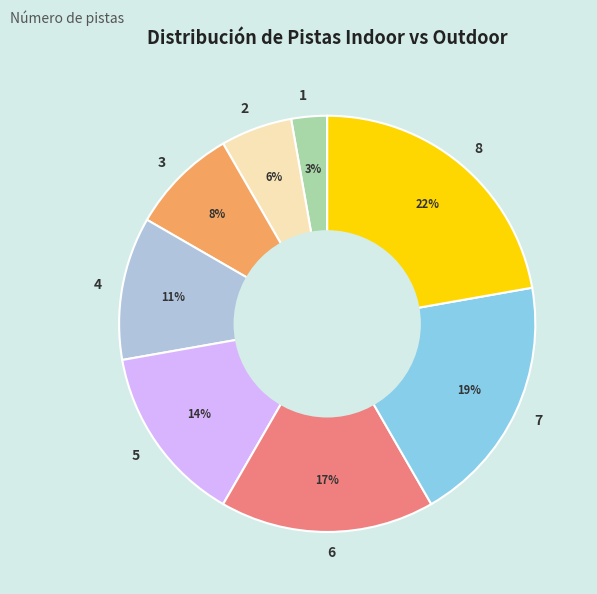

Is 8 the majority of the pie?

No